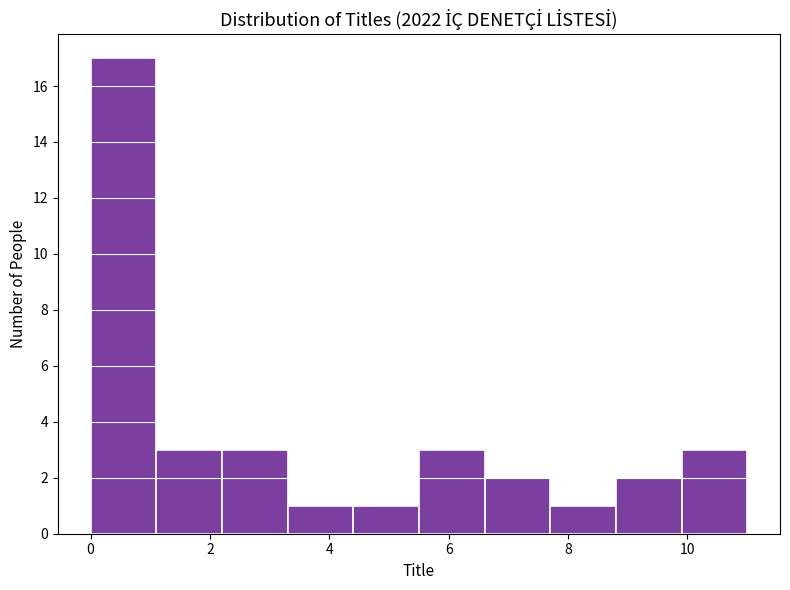

What is the height of the bar covering 3.3 to 4.4 on the x-axis? Neither the bar edges nor the heights are printed on the chart, so give them approximately, as read against the axes.

1